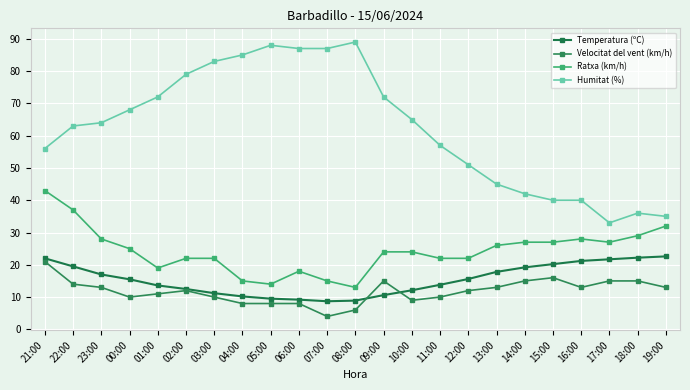

What is the spread (max minus min) of values at 16:00?

27.0